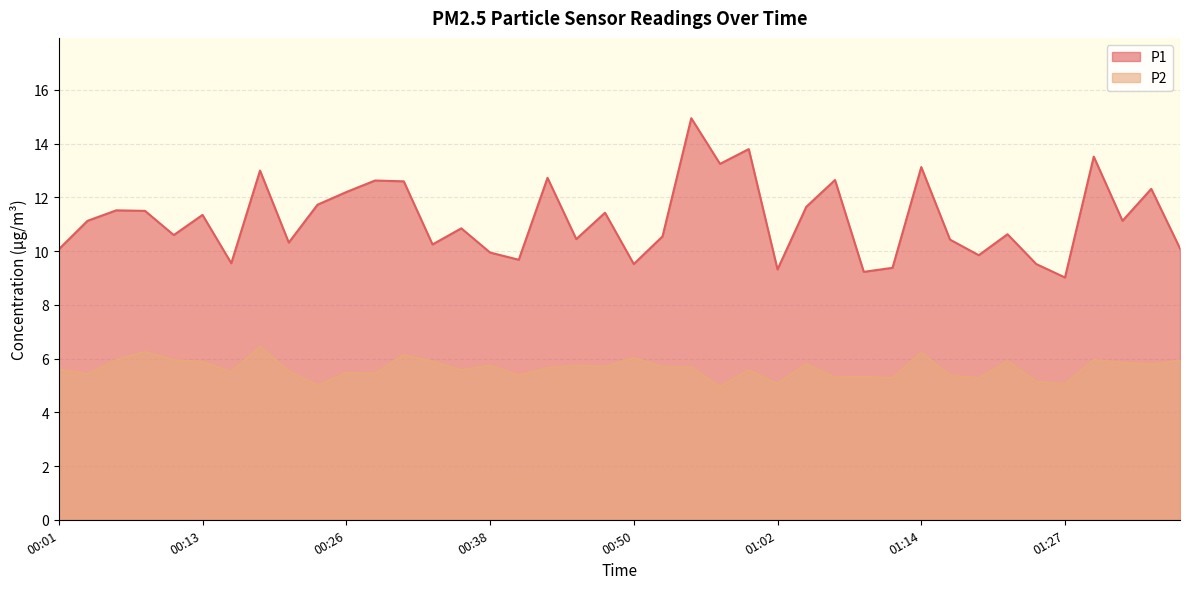

Reading right to left, what are all the values shown in this chart?

P1: 10.1	12.3	11.1	13.5	9.0	9.5	10.6	9.8	10.4	13.1	9.4	9.2	12.7	11.7	9.3	13.8	13.2	14.9	10.6	9.5	11.4	10.4	12.7	9.7	9.9	10.8	10.2	12.6	12.6	12.2	11.7	10.3	13.0	9.6	11.3	10.6	11.5	11.5	11.1	10.1
P2: 5.9	5.8	5.8	6.0	5.0	5.2	5.9	5.3	5.4	6.2	5.3	5.3	5.3	5.8	5.1	5.6	5.0	5.7	5.7	6.0	5.7	5.8	5.7	5.4	5.8	5.6	5.9	6.1	5.5	5.5	5.0	5.5	6.5	5.5	5.9	6.0	6.2	6.0	5.4	5.6